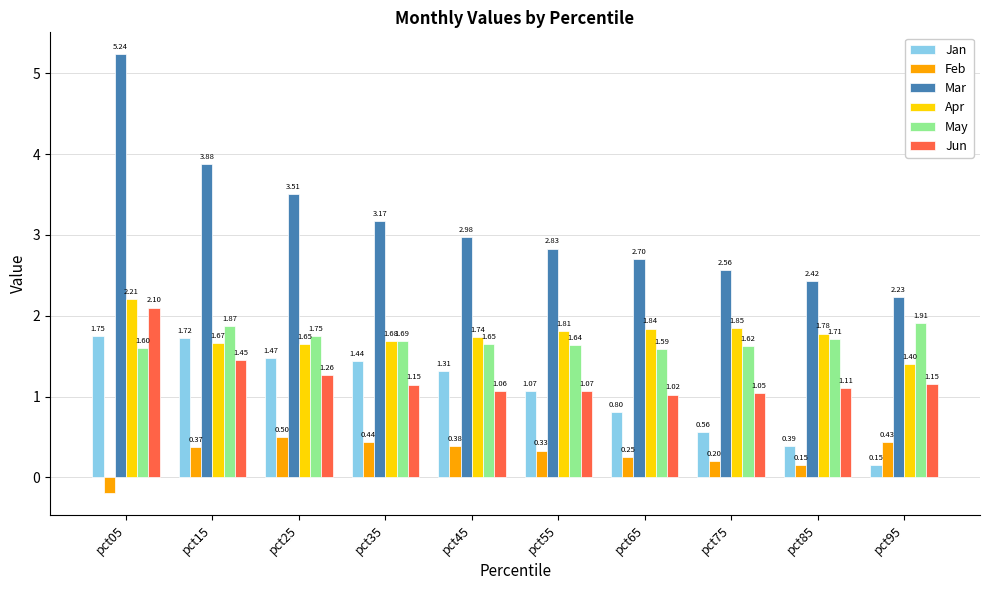

What is the value of the Mar bar at the 7th from the left?

2.7